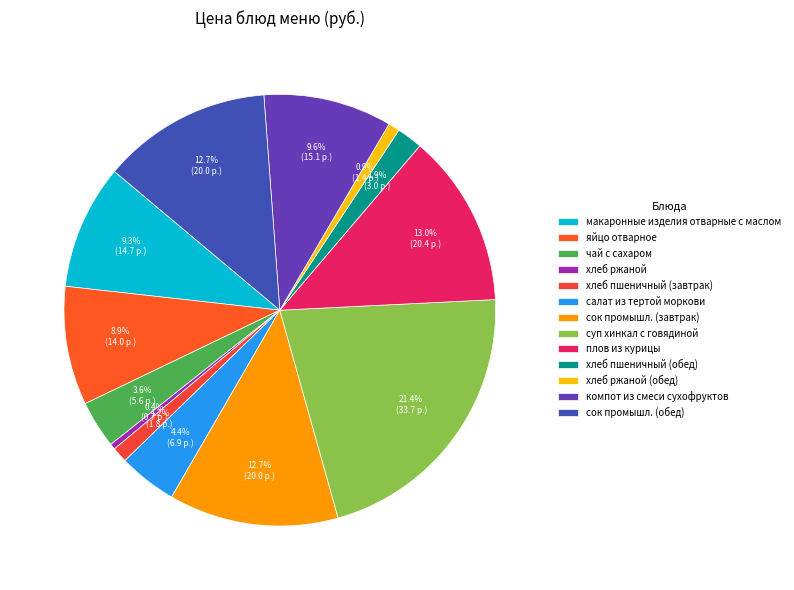

True or false: сок промышл. (обед) accounts for 13% of the total.

True